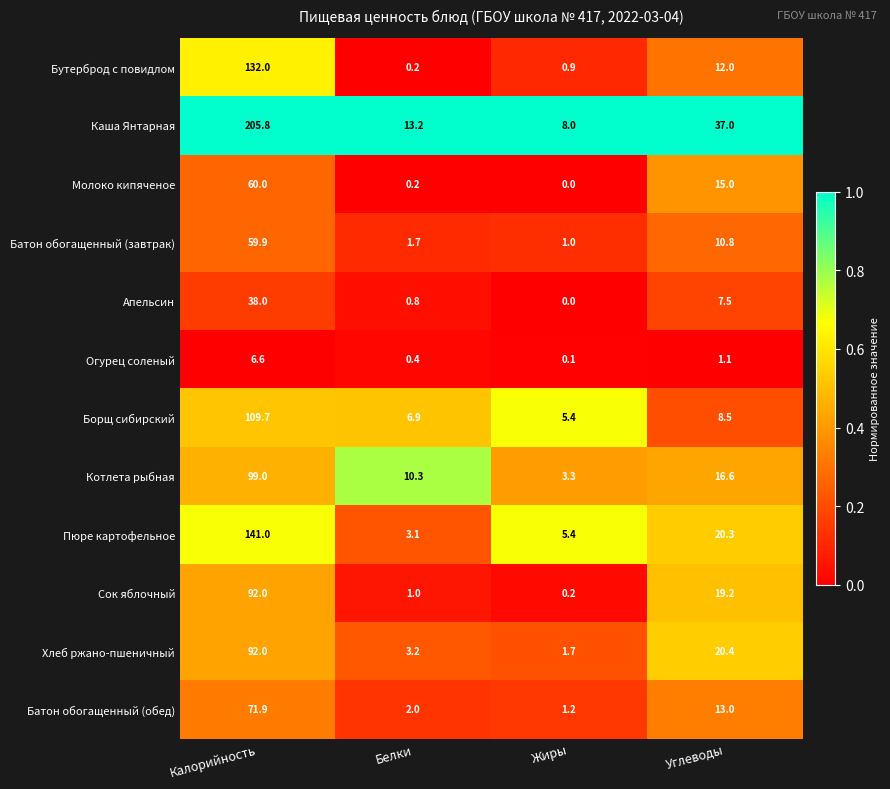

How many series are shown in this chart?

12